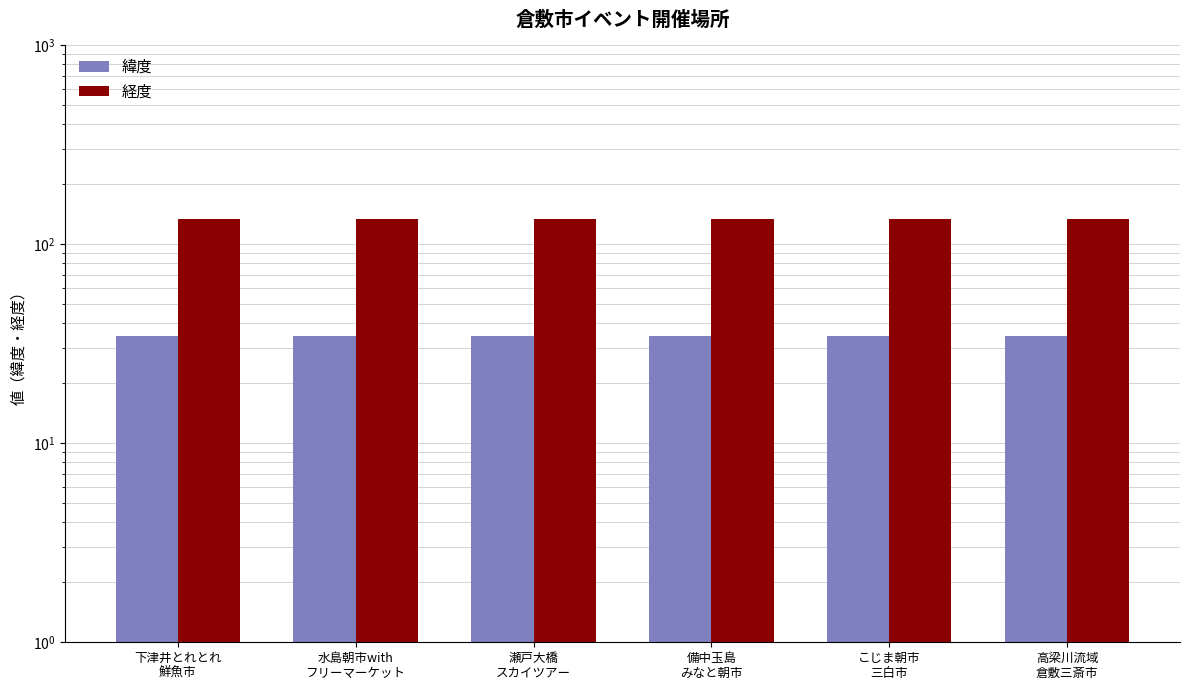

Reading left to right, what are all the values shown in this chart?

緯度: 34.4	34.5	34.4	34.5	34.5	34.6
経度: 133.8	133.7	133.8	133.7	133.8	133.8